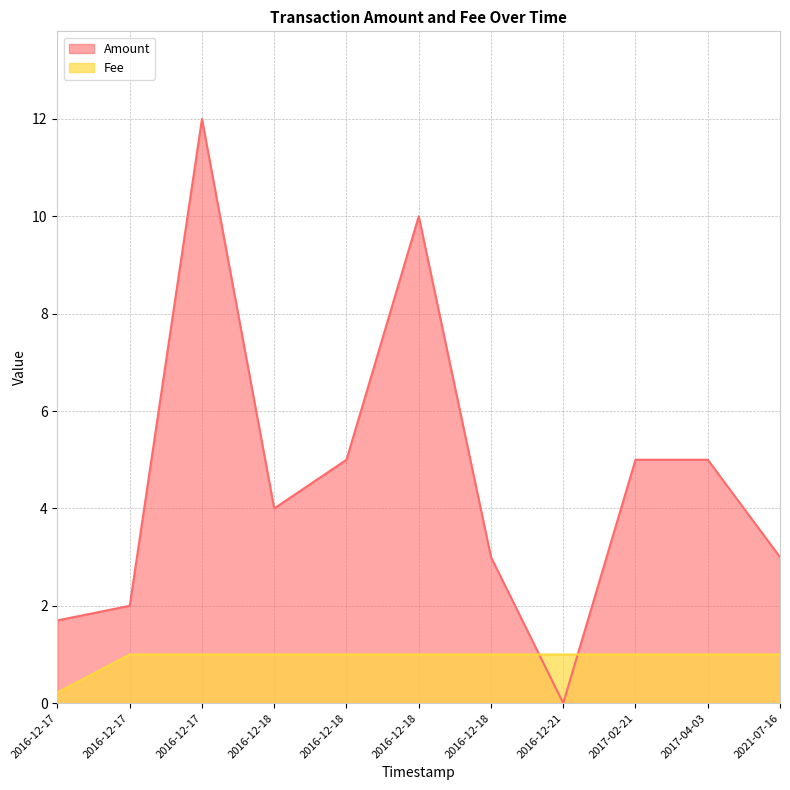

Which has a higher value, 2016-12-17 11:12:21 or 2016-12-18 08:34:43?

2016-12-18 08:34:43